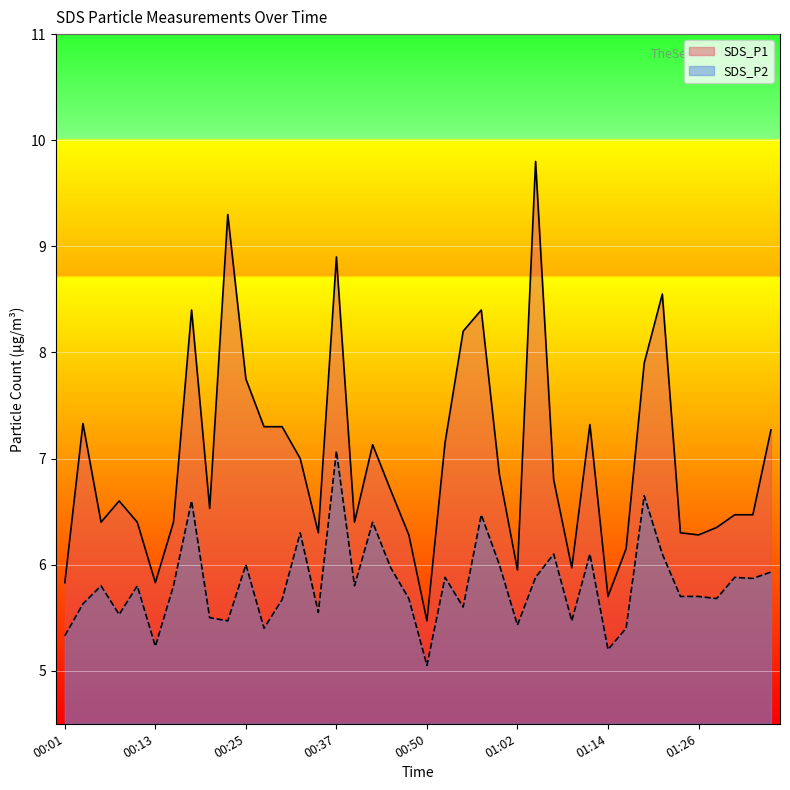

The value of SDS_P1 at 00:32 is 4.8. True or false?

False